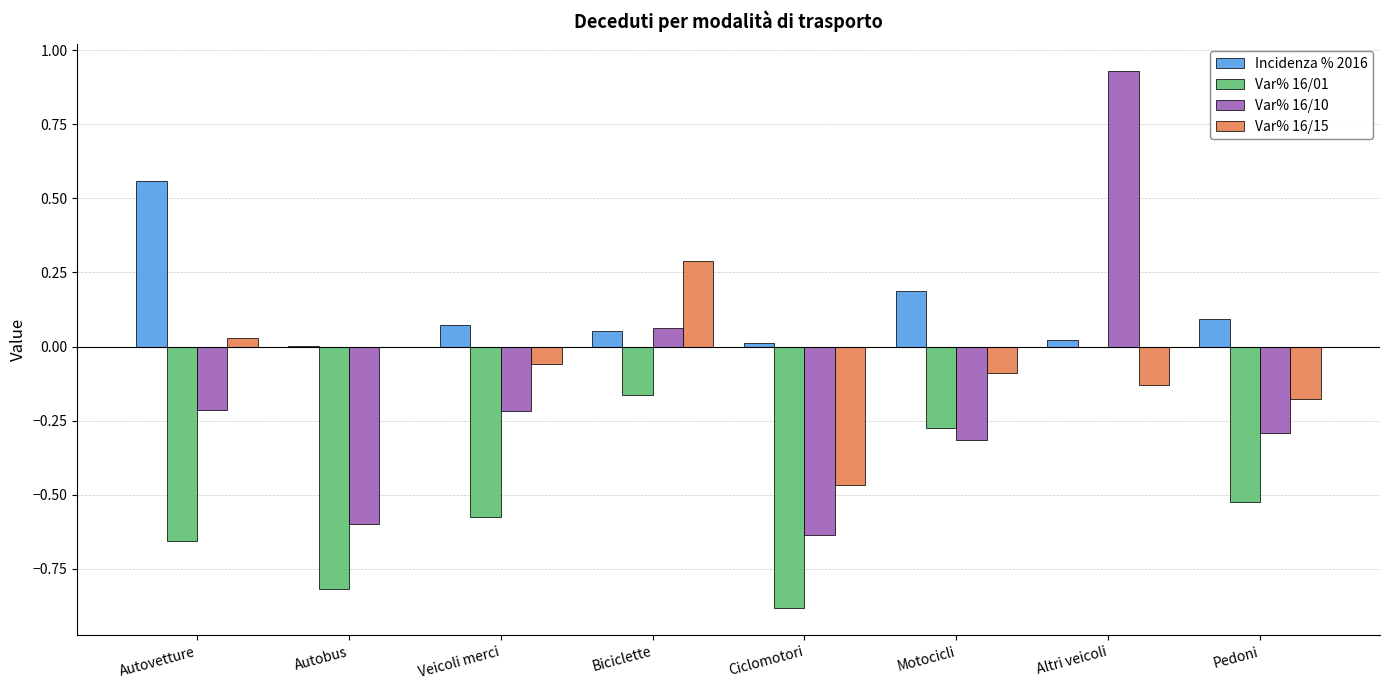

Which series changed the most between Biciclette and Pedoni?

Var% 16/15